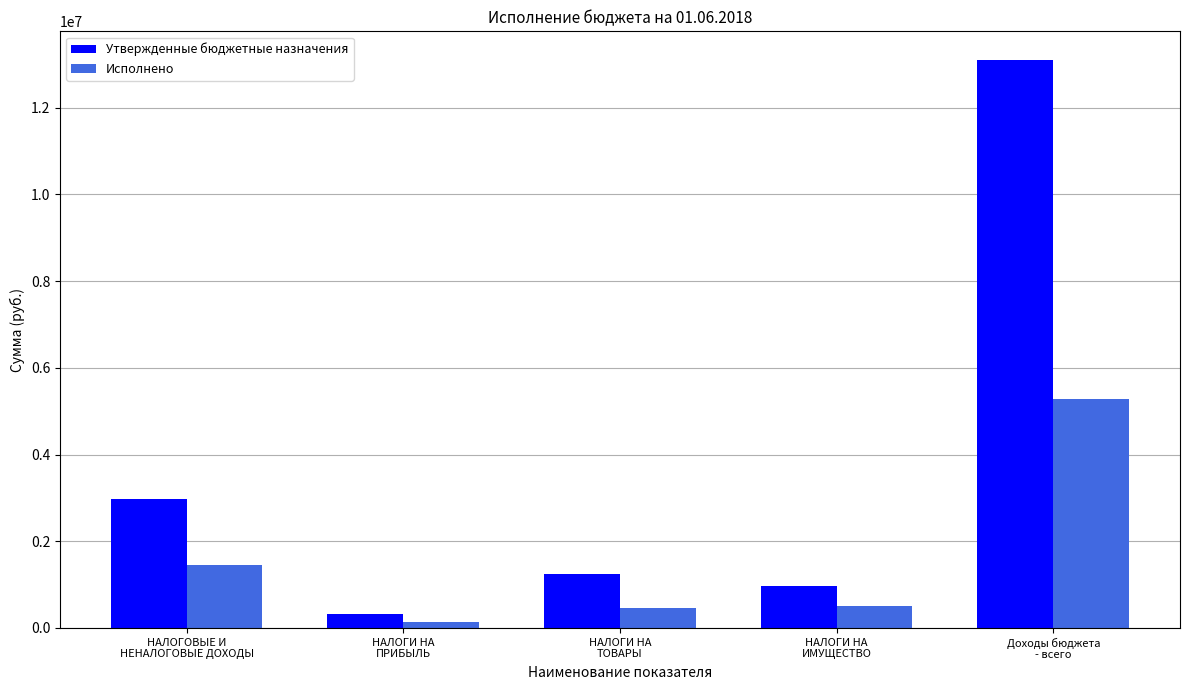

Which series has the largest range (max minus min)?

Утвержденные бюджетные назначения